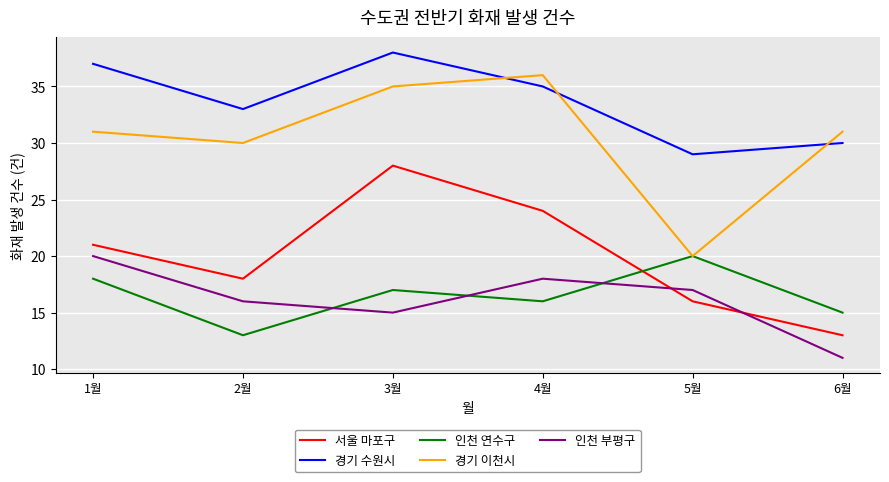

What is the total value across all series at 3월?

133